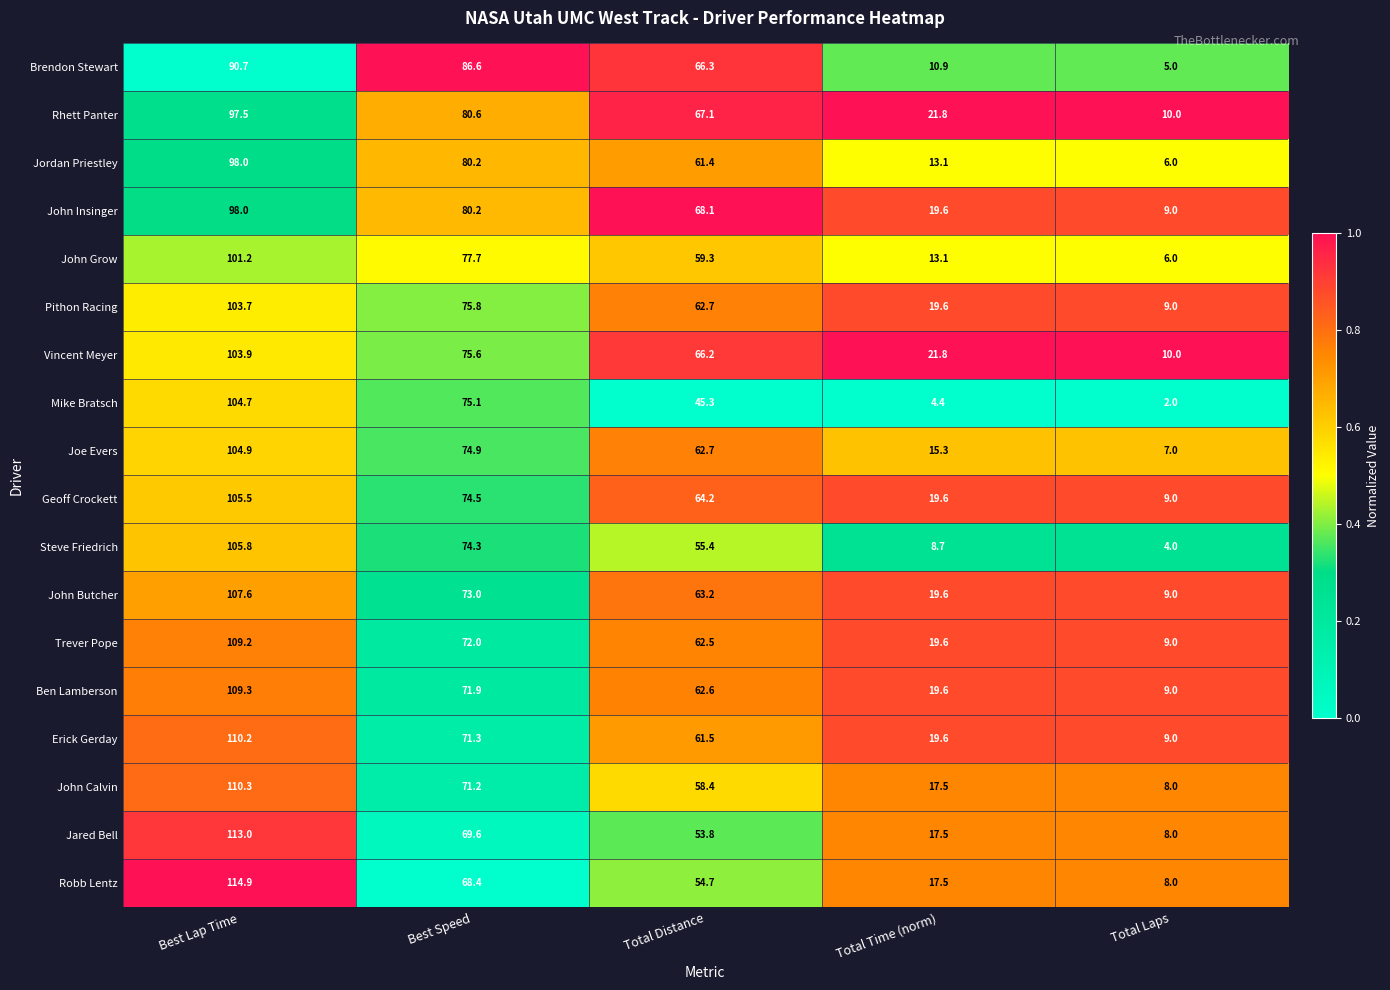

What is the difference between the maximum and minimum values in the Vincent Meyer series?

93.9